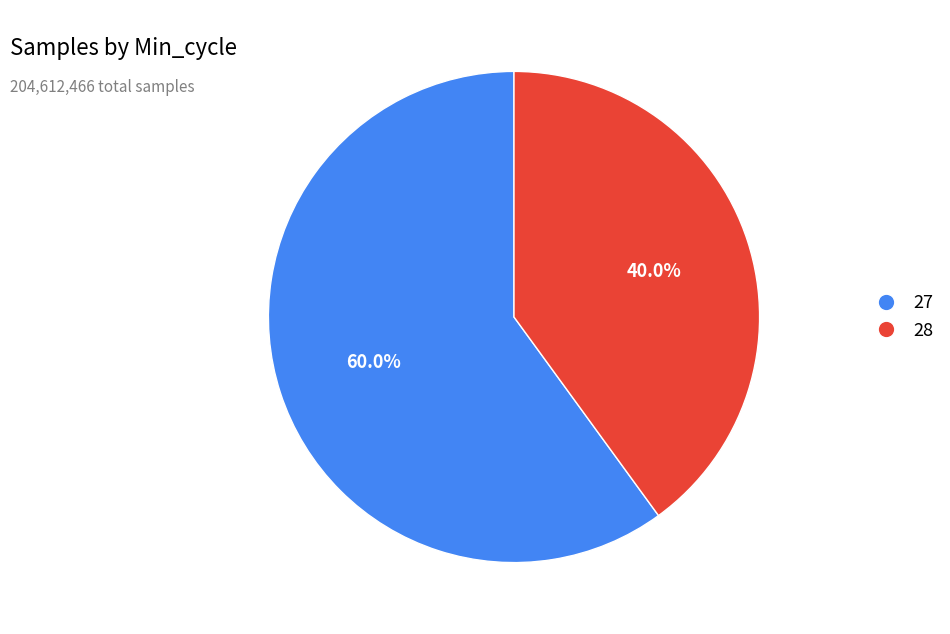

Is there any slice that represents more than half of the pie?

Yes